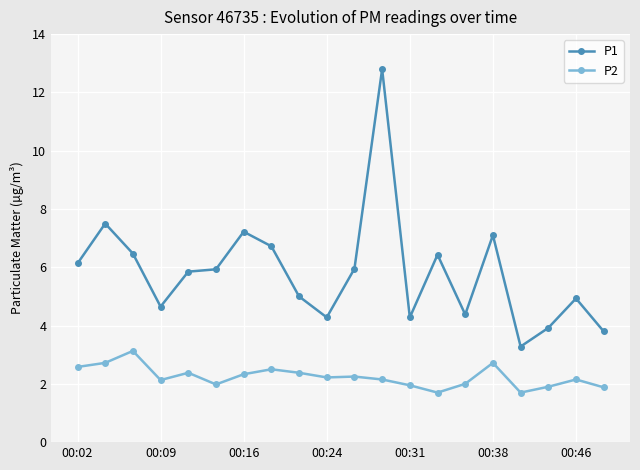

Which series has the widest spread of values?

P1